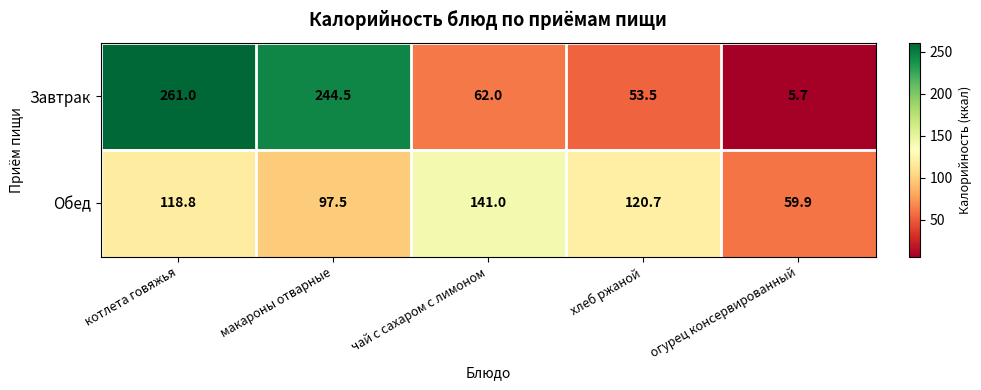

List the series in order of their overall mean, lowest first.

Обед, Завтрак